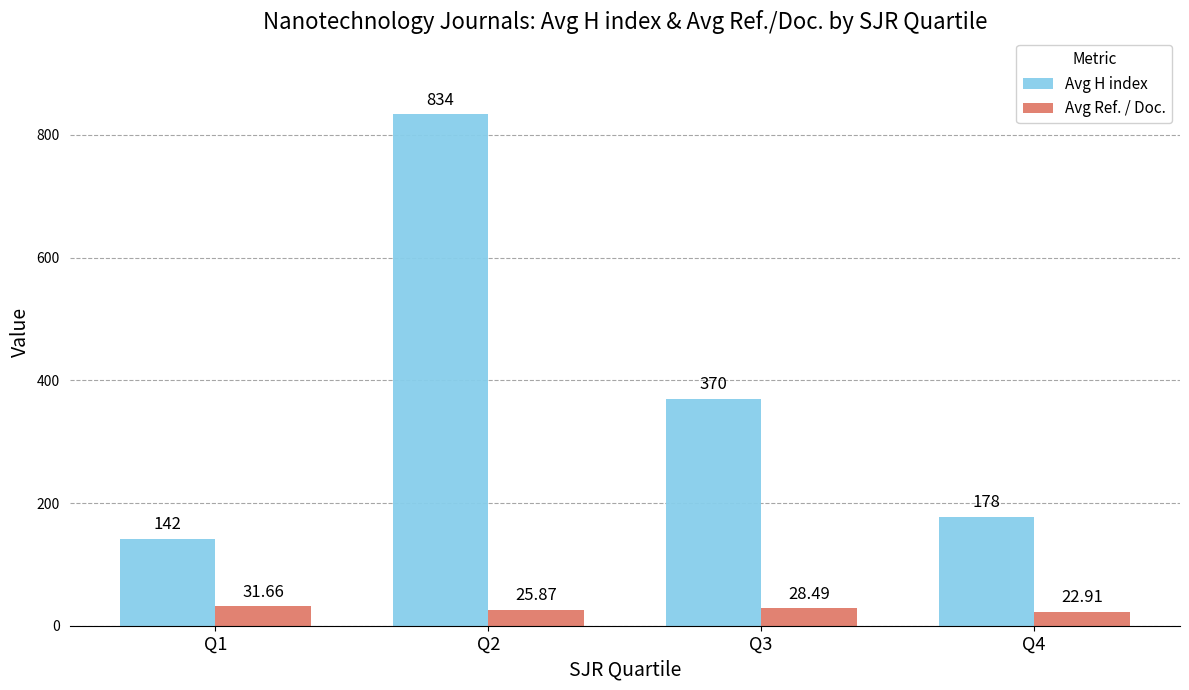

List the labels in order of Avg Ref. / Doc. value, largest first.

Q1, Q3, Q2, Q4